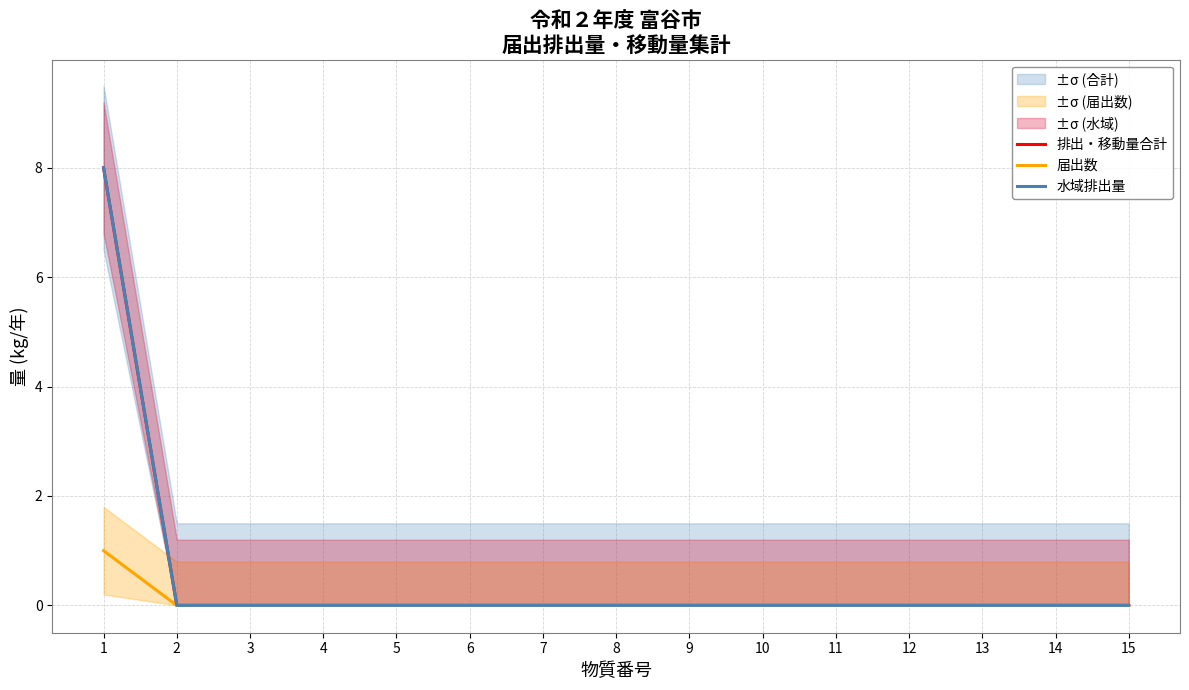

How many lines are shown in the chart?

3